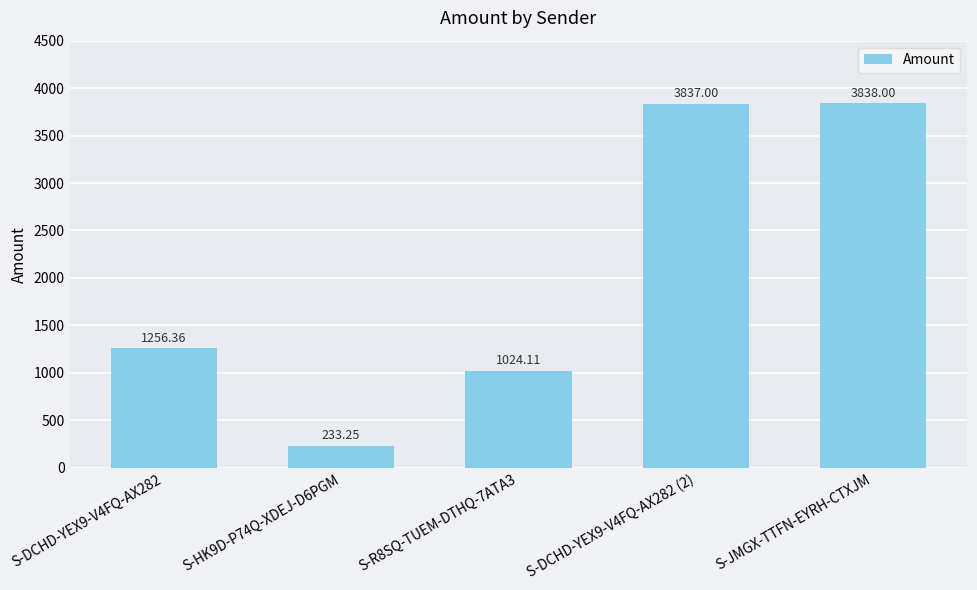

Rank the categories by value from highest to lowest.

S-JMGX-TTFN-EYRH-CTXJM, S-DCHD-YEX9-V4FQ-AX282 (2), S-DCHD-YEX9-V4FQ-AX282, S-R8SQ-TUEM-DTHQ-7ATA3, S-HK9D-P74Q-XDEJ-D6PGM